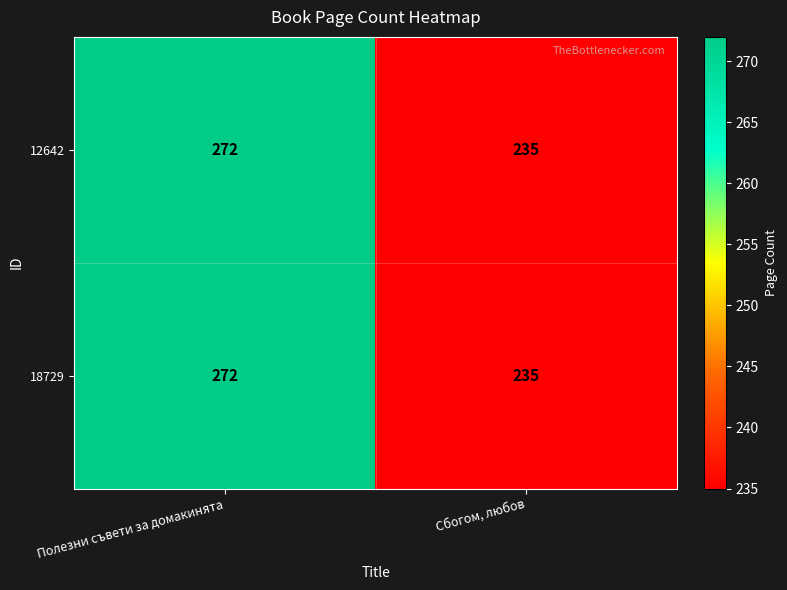

Rank the categories by 18729 value from lowest to highest.

Сбогом, любов, Полезни съвети за домакинята